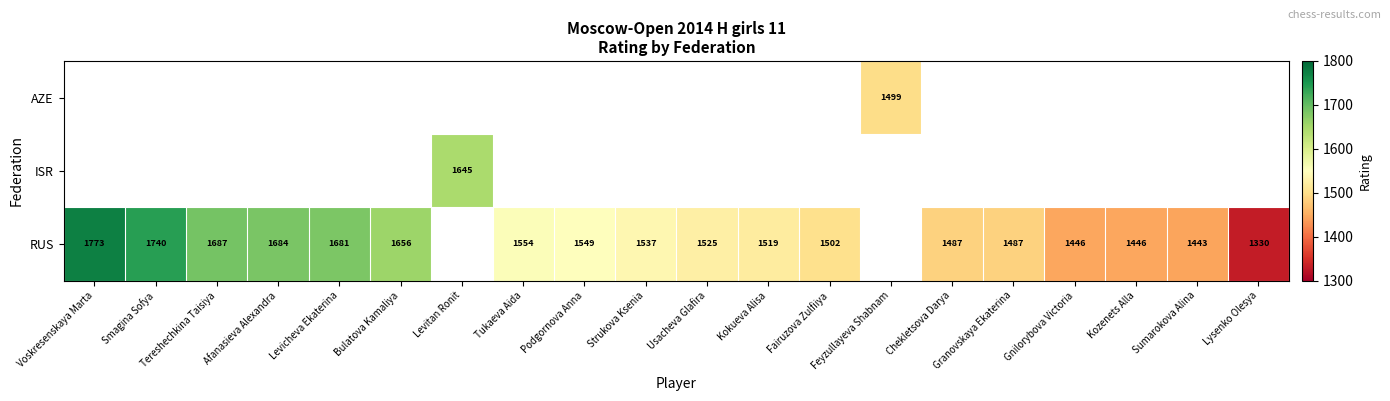

What is the difference between the RUS values at Afanasieva Alexandra and Strukova Ksenia?

147